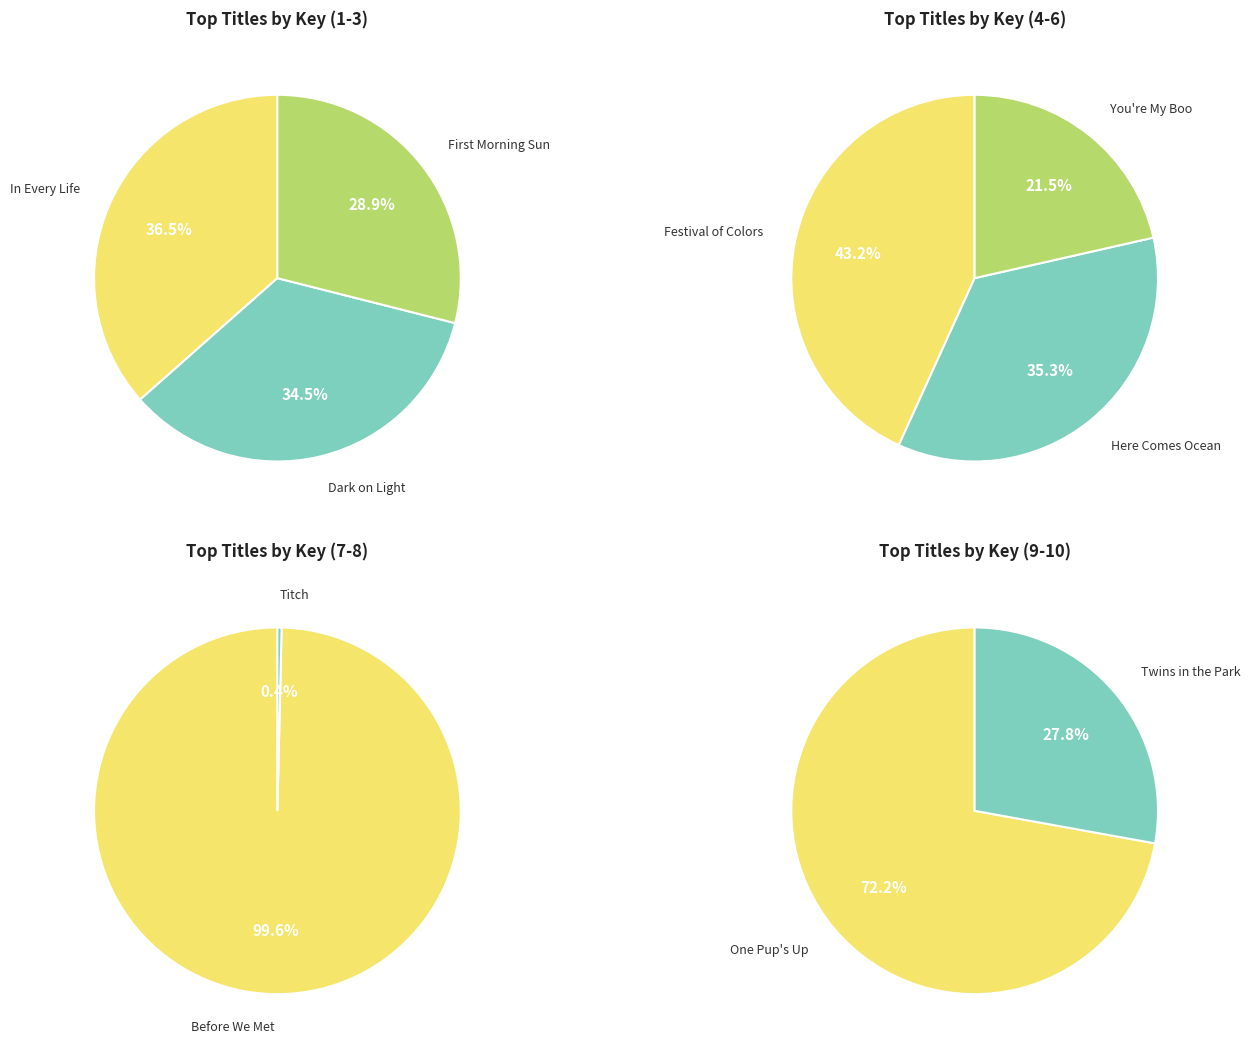

Does One Pup's Up account for over 50% of the chart?

No